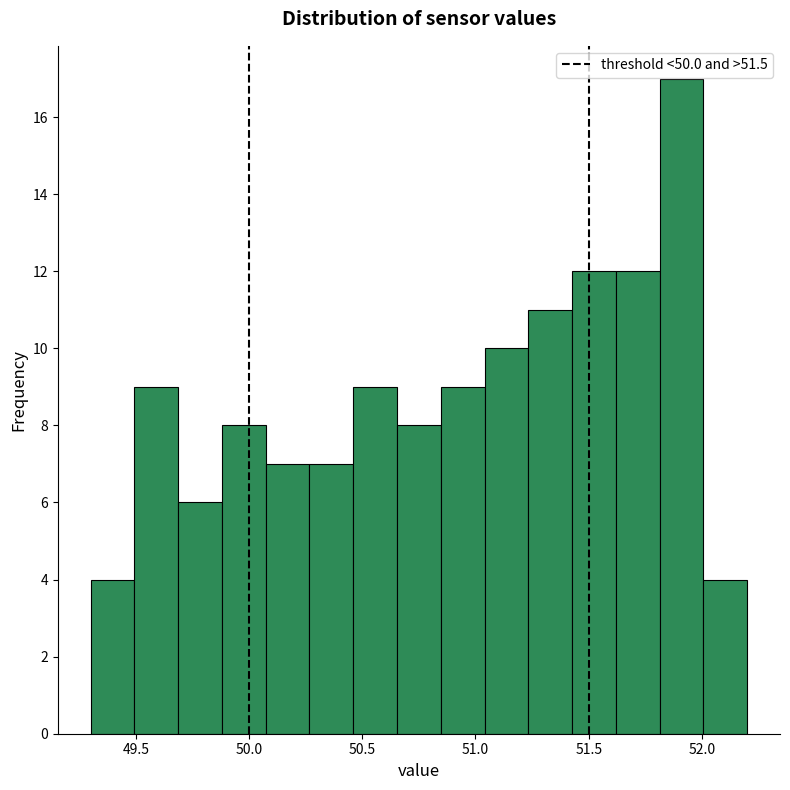

Read against the x-axis, roughly where is the centre of the tallest bar?

51.90